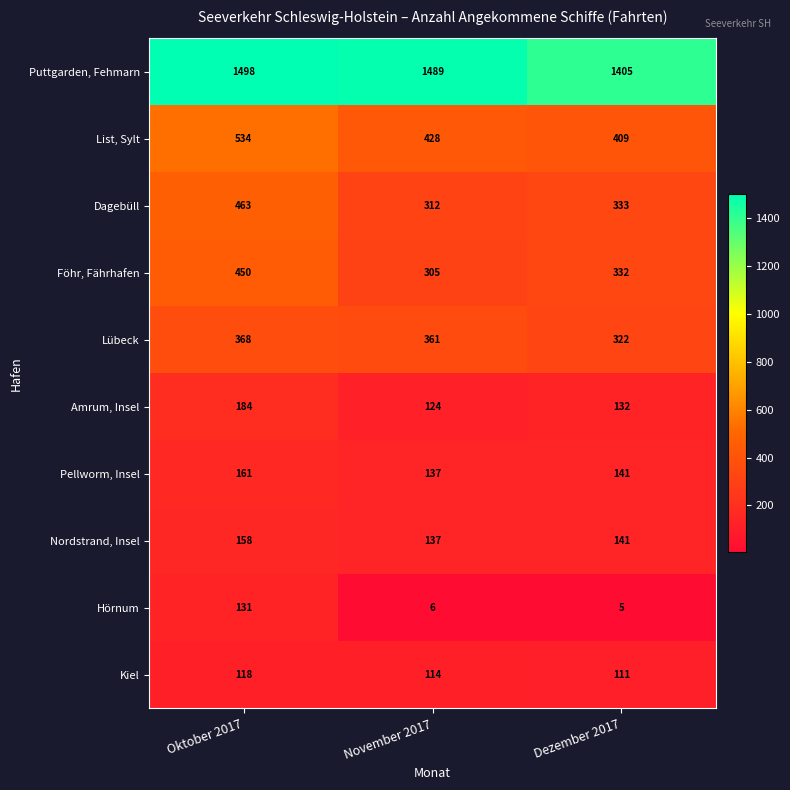

Between Oktober 2017 and November 2017, which series saw the biggest shift?

Dagebüll